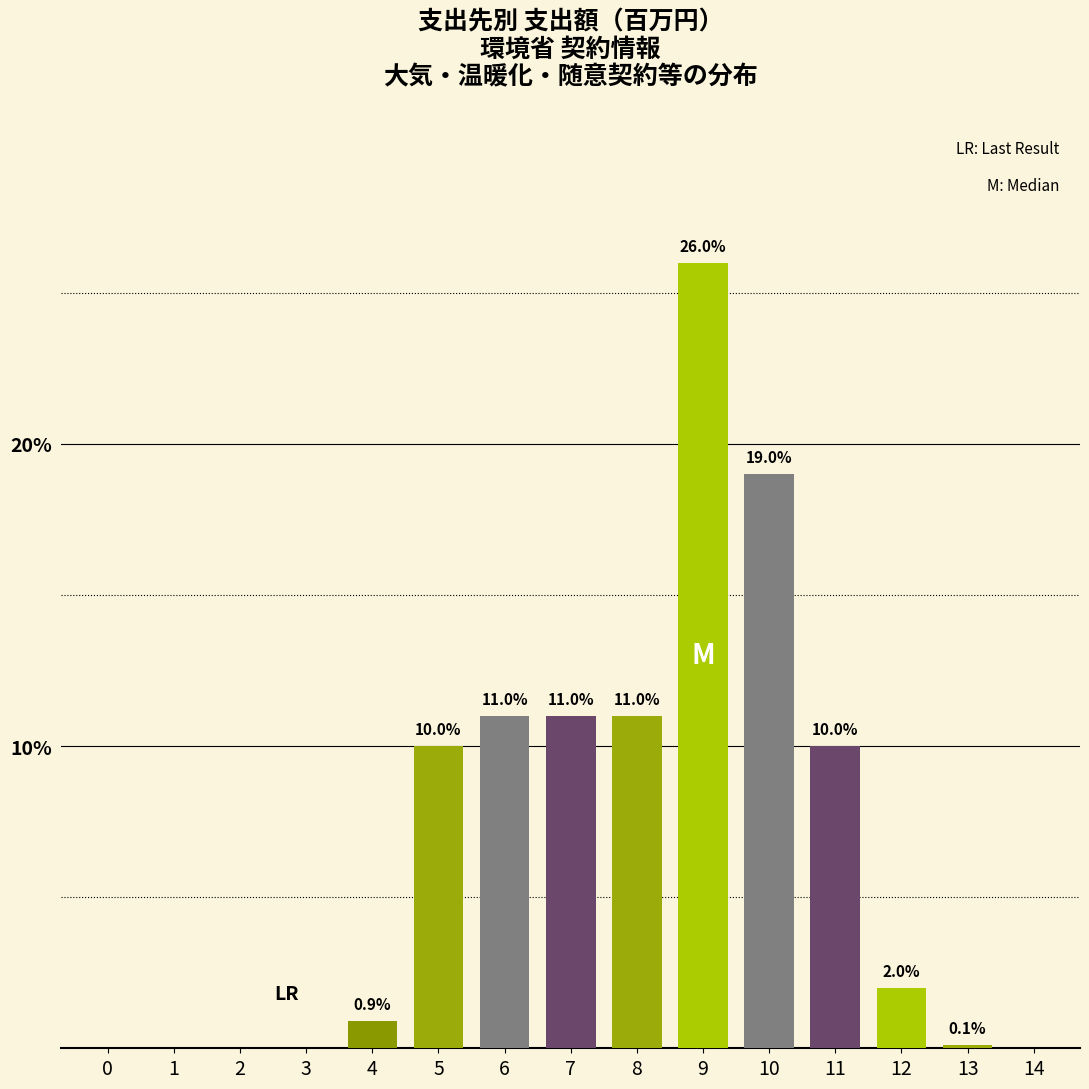

What is the sum of the values at 9 and 3?

26.0